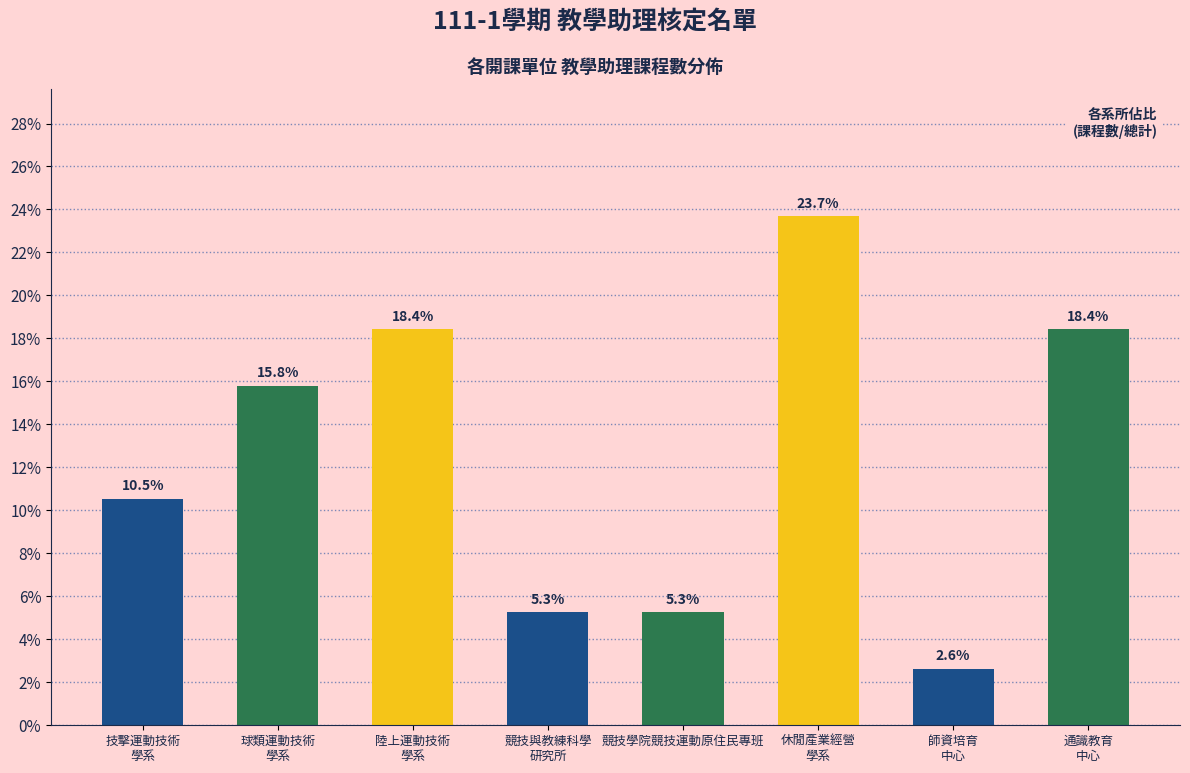

Reading right to left, extract all data points from this chart.

18.4	2.6	23.7	5.3	5.3	18.4	15.8	10.5